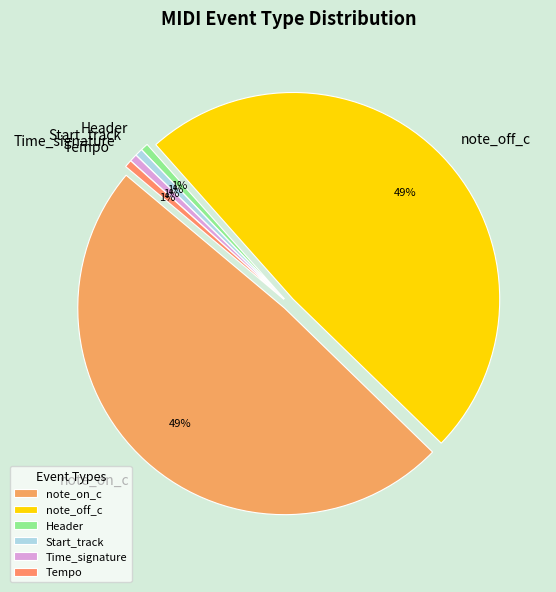

What percentage is NOT represented by Tempo?

99.4%